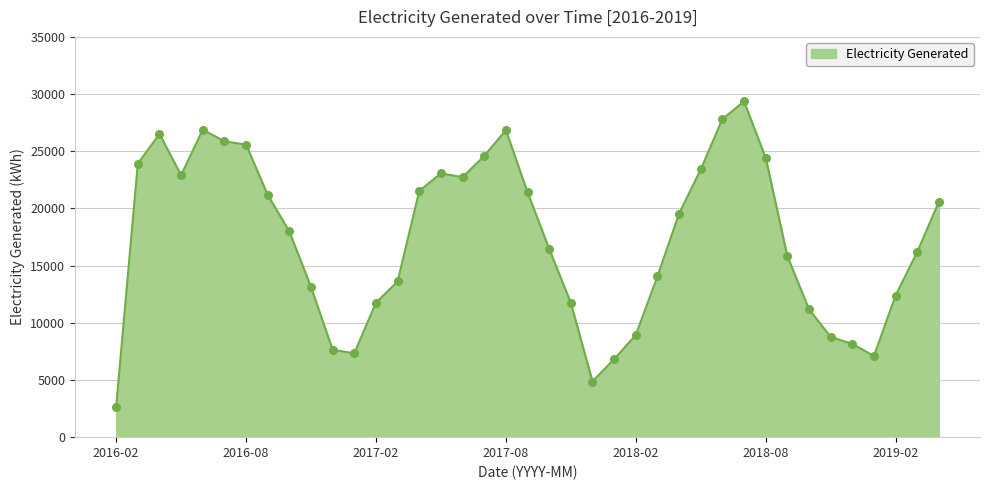

What is the difference between the maximum and minimum values?

26693.0